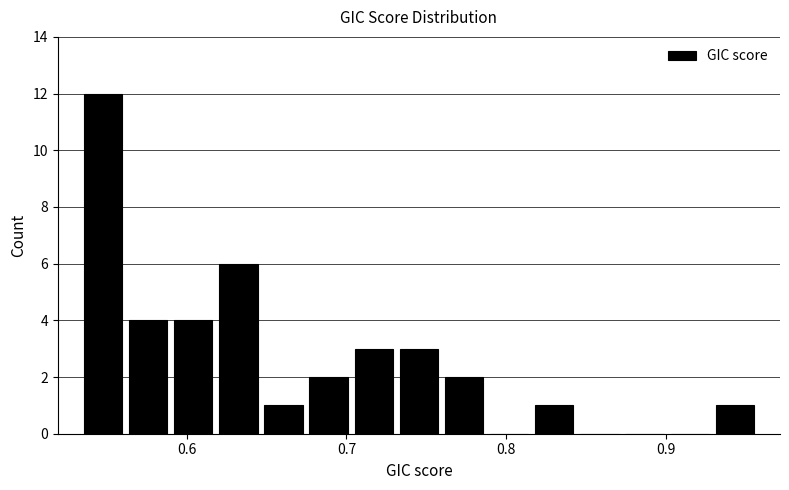

Around what value on the x-axis is the tallest bar? Give the approximate position of its centre, as read against the axis.

0.55